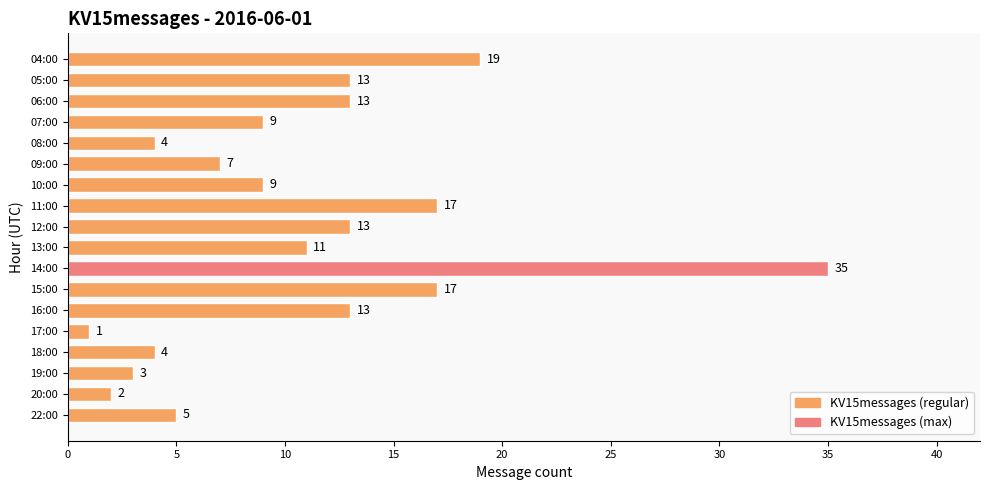

The chart shows a value of 5 at 19:00. True or false?

False